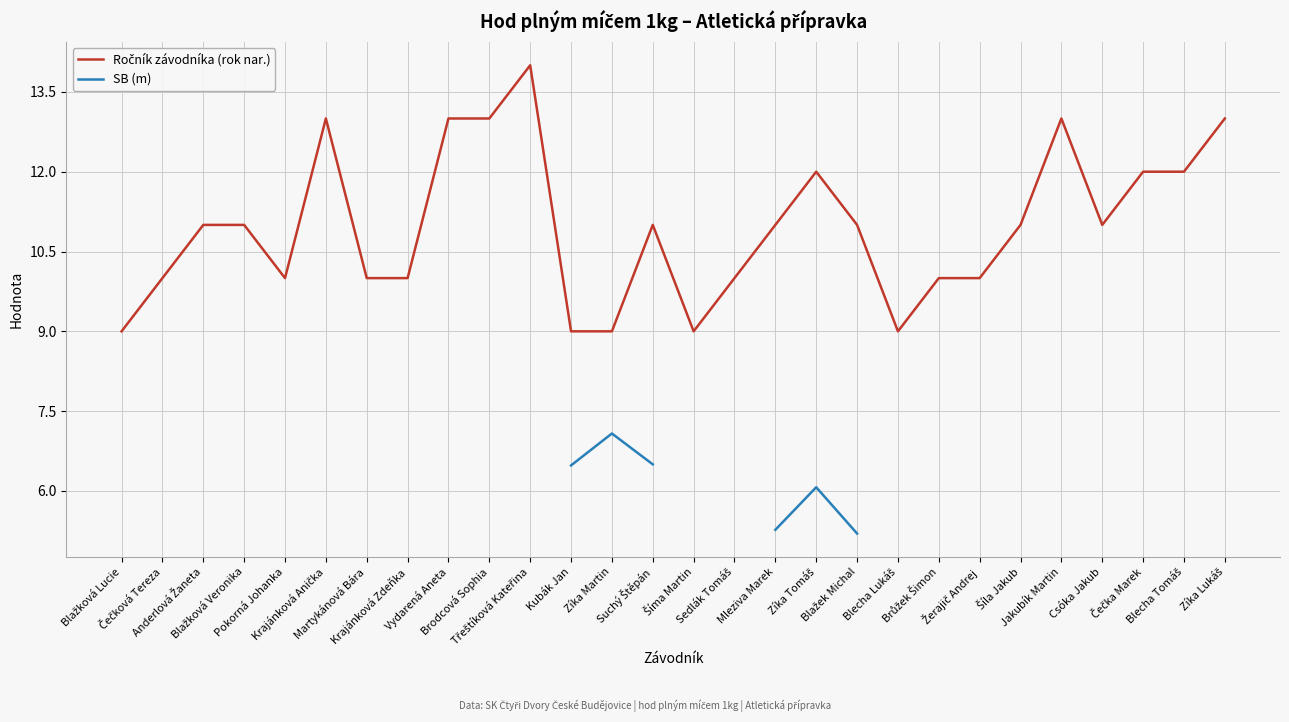

True or false: Ročník závodníka (rok nar.) and SB (m) intersect in this chart.

False